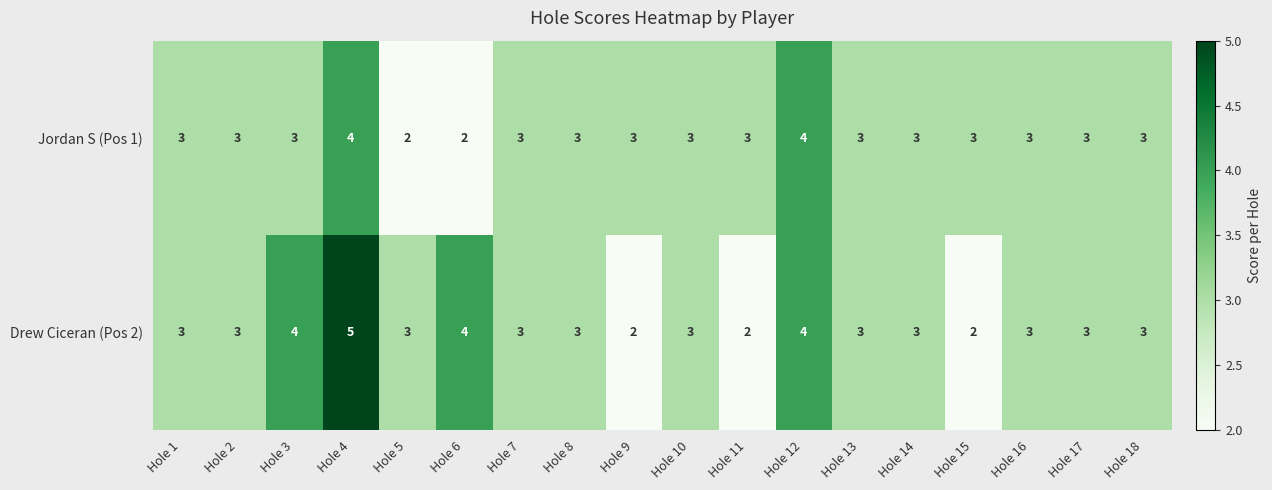

Which label corresponds to the largest value in the chart?

Hole 4